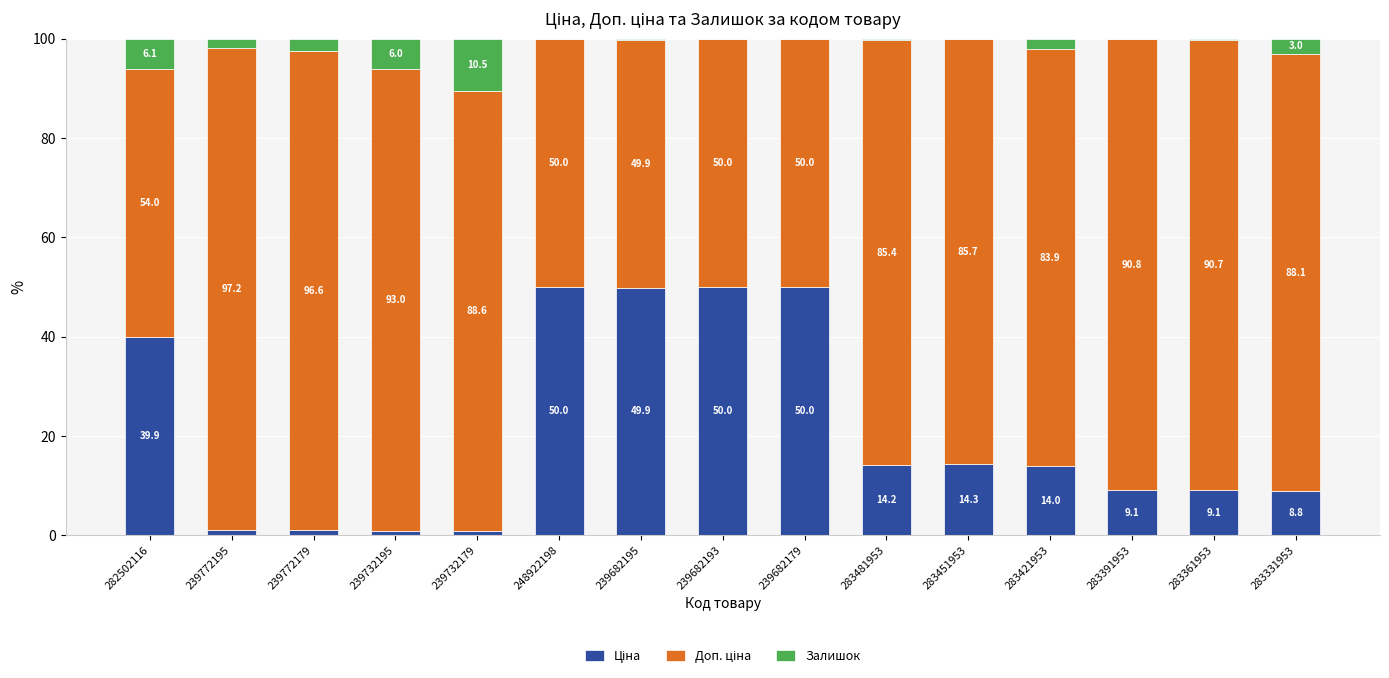

What is the total value across all series at 283391953?

100.0